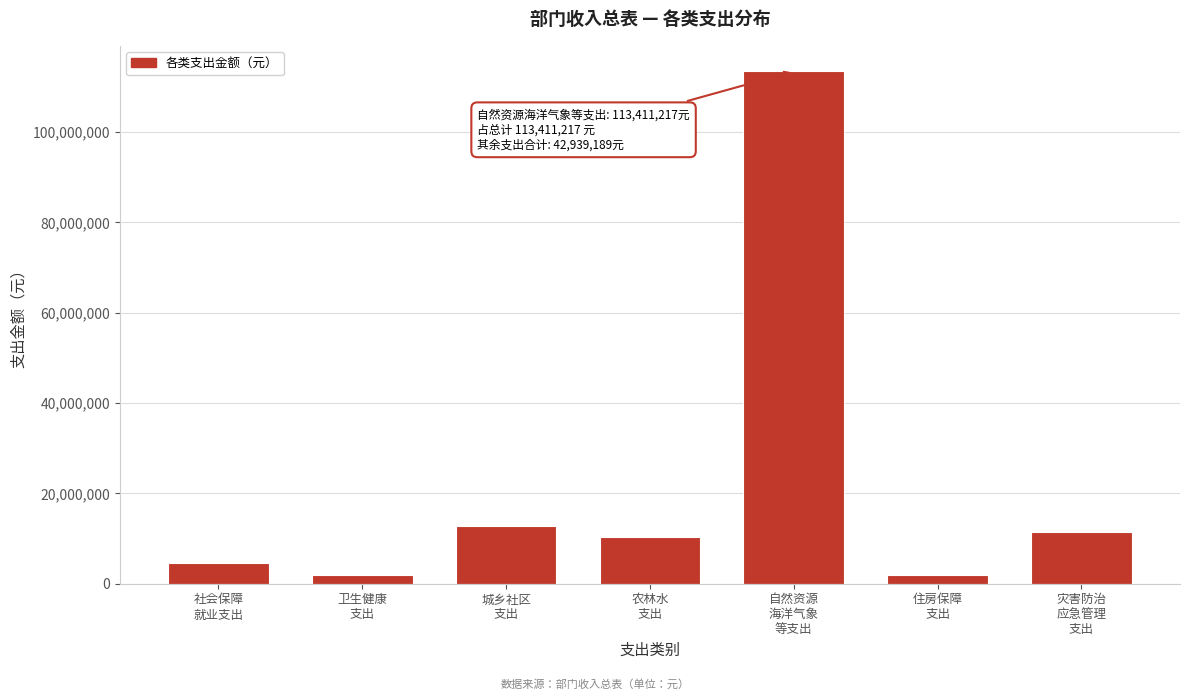

What is the maximum value shown in the chart?

113411217.3